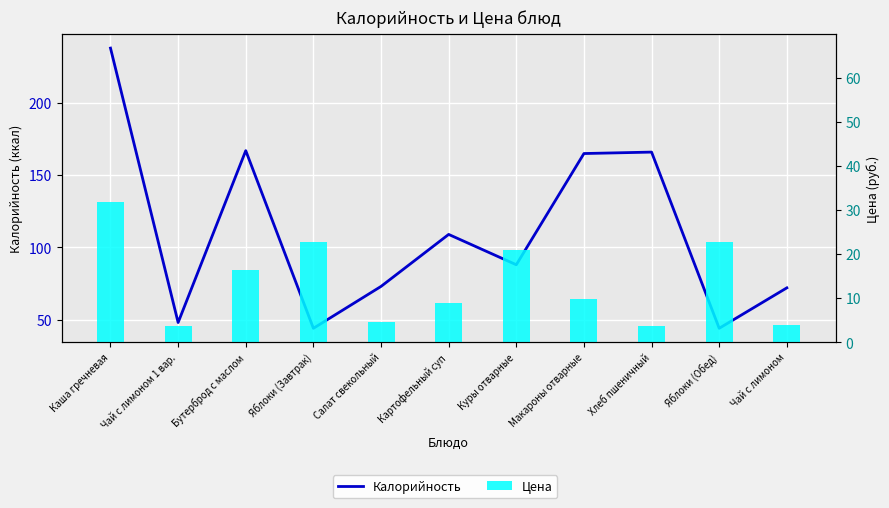

The value of Цена at Картофельный суп is 13.2. True or false?

False